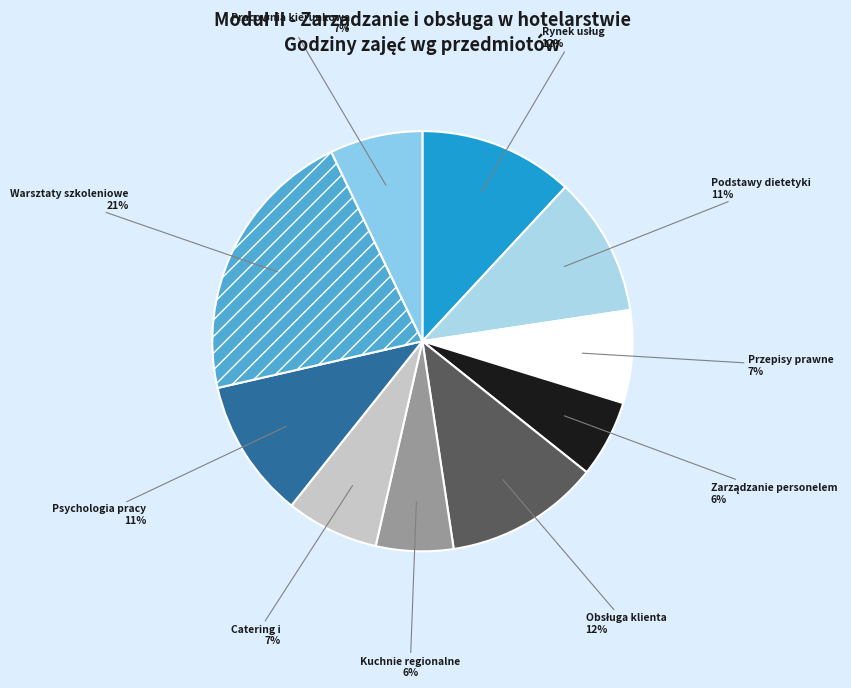

How many segments does this pie chart have?

10